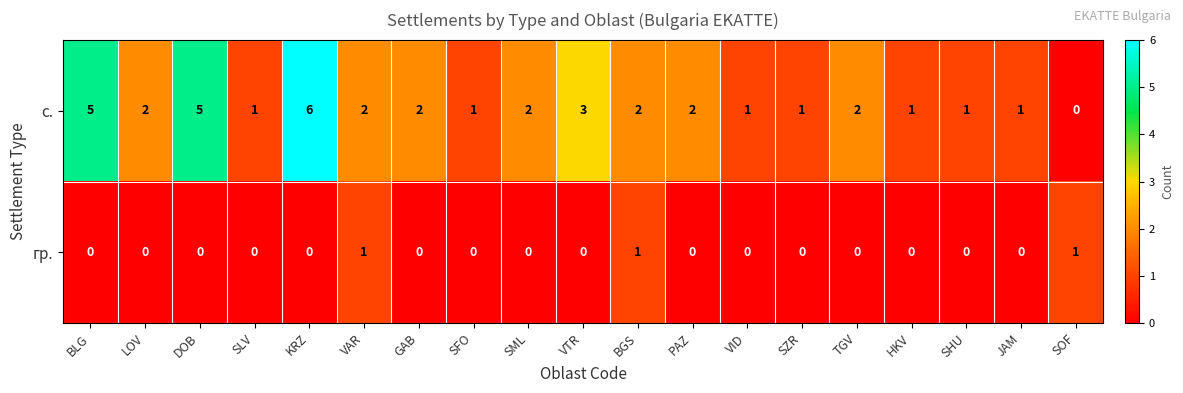

Rank the series by their maximum value, from highest to lowest.

с., гр.